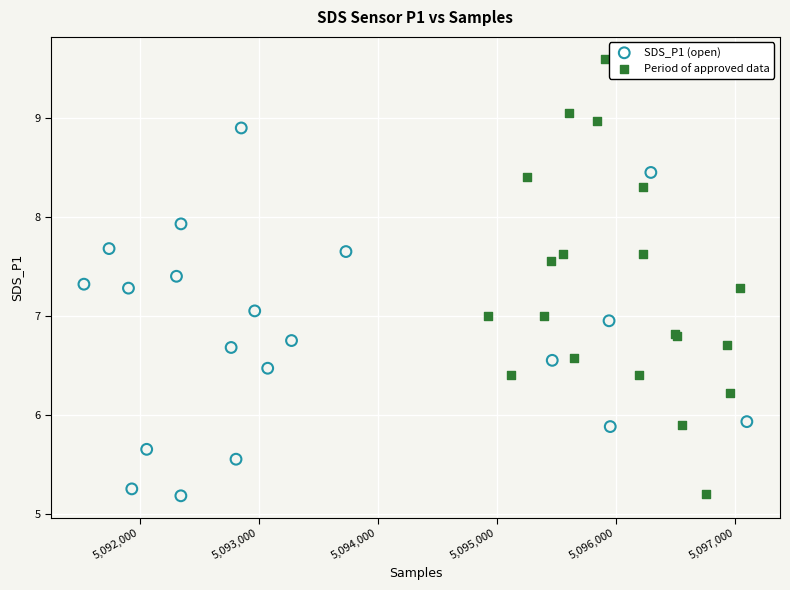

Which series reaches the maximum Y coordinate?

Period of approved data